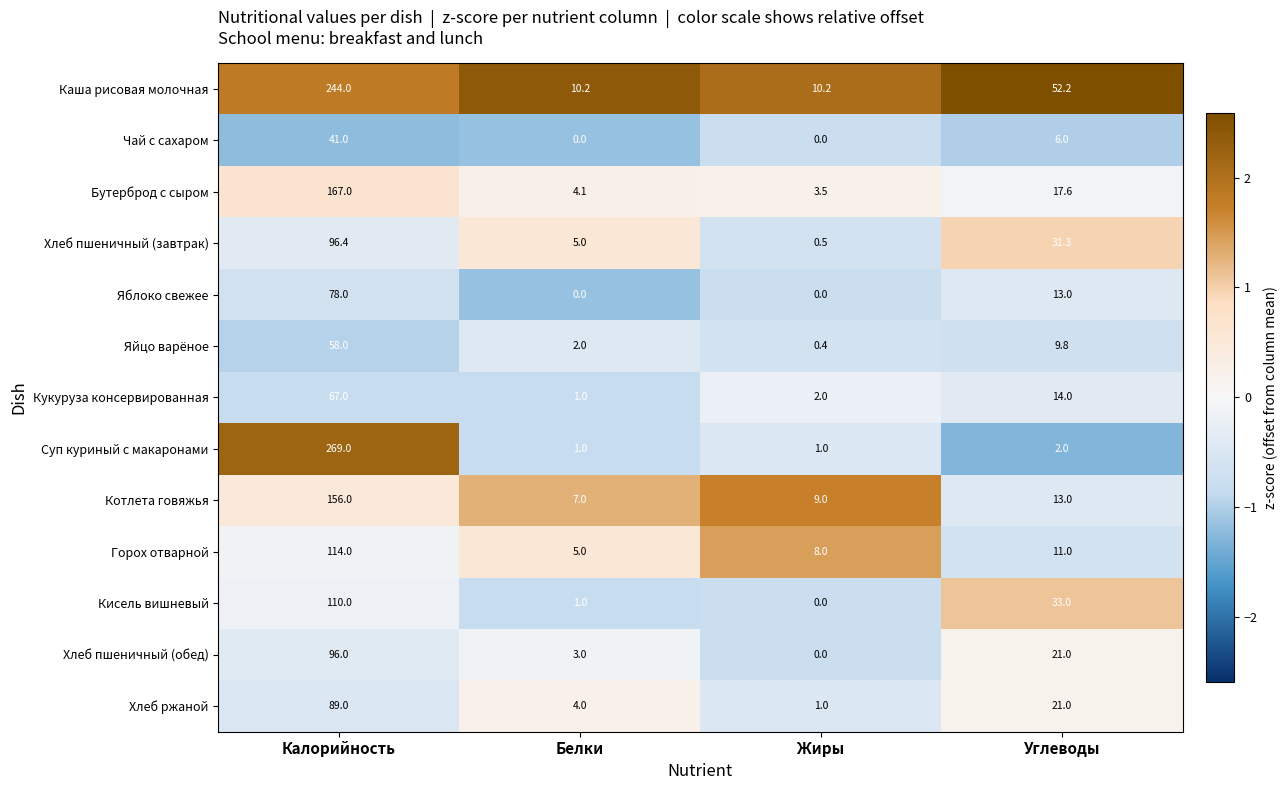

At how many categories does at least one series exceed 0?

4